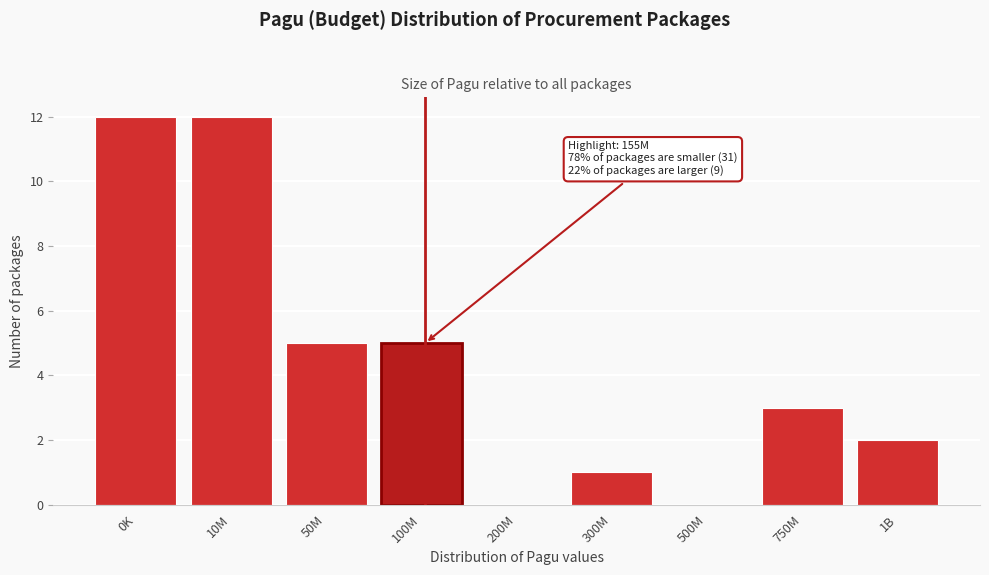

Reading left to right, extract all data points from this chart.

0K=12	10M=12	50M=5	100M=5	200M=0	300M=1	500M=0	750M=3	1B=2